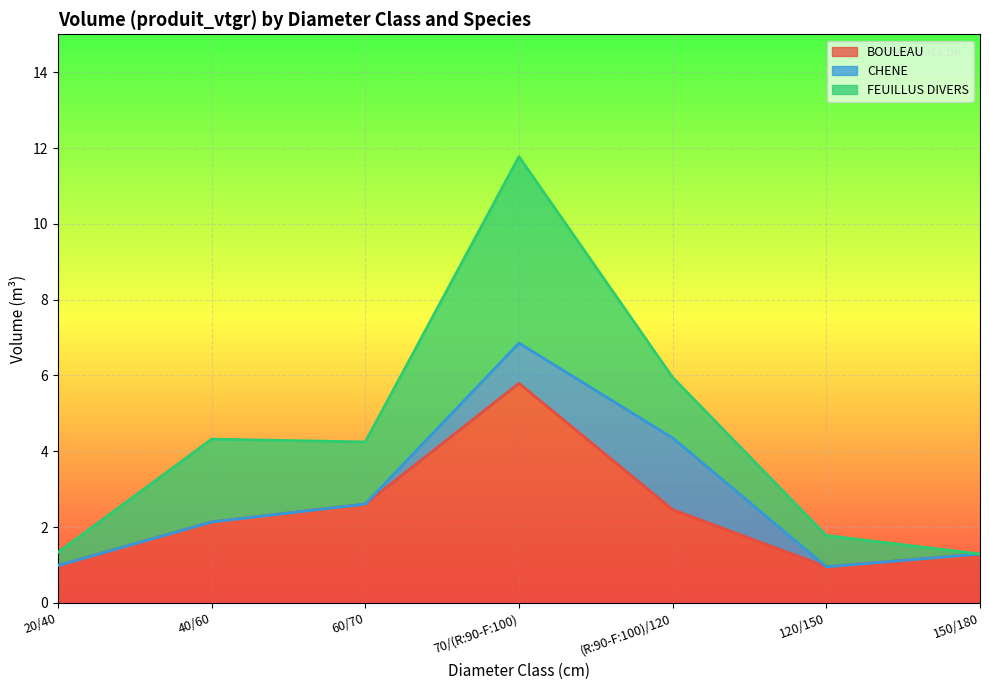

True or false: CHENE has more than 1 points higher than both neighbors.

False